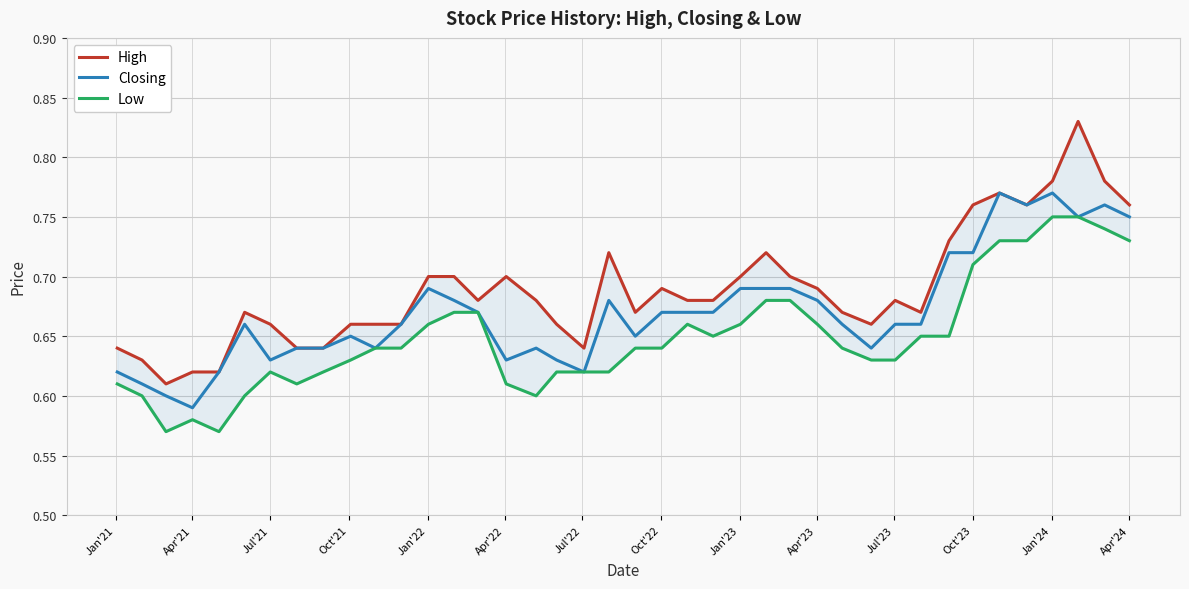

Does the chart display data point markers on the line(s)?

No